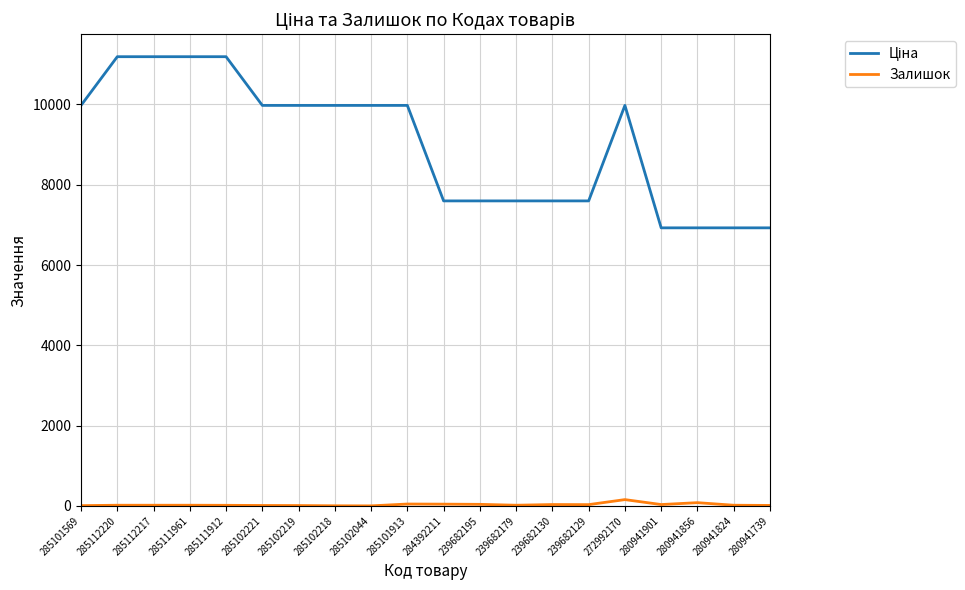

What is the maximum value shown in the chart?

11188.2